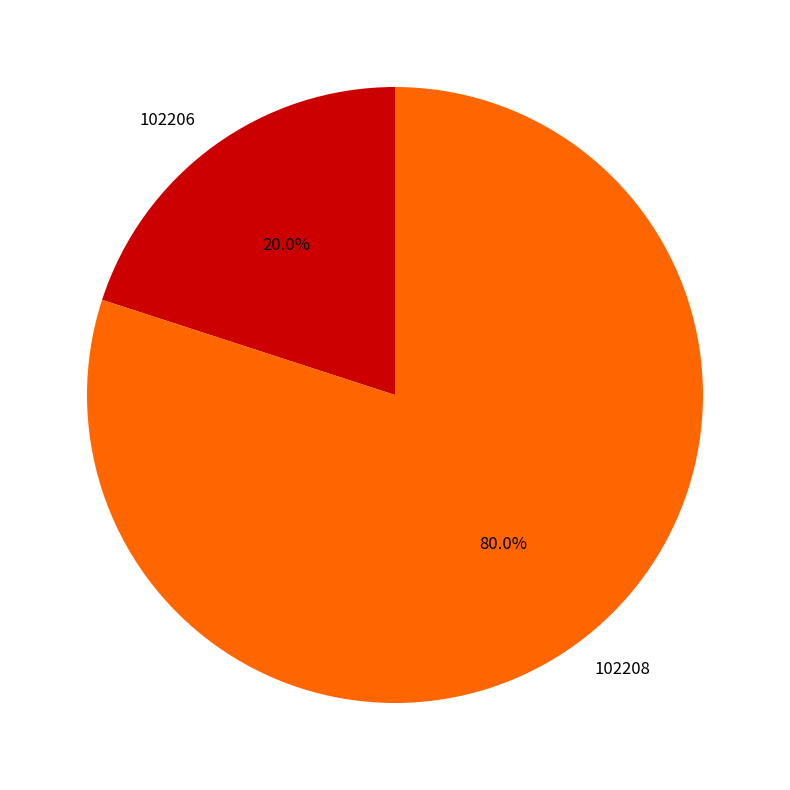

To the nearest percent, what portion does 102208 represent?

80%